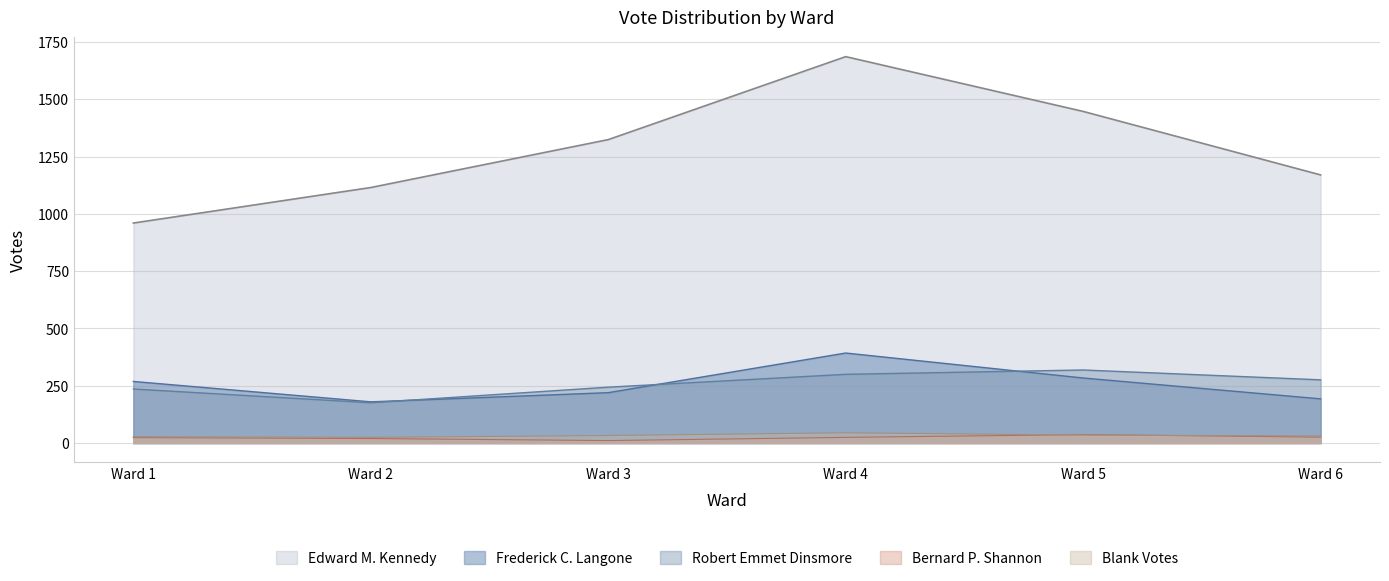

What is the approximate value of Robert Emmet Dinsmore at Ward 6?

276